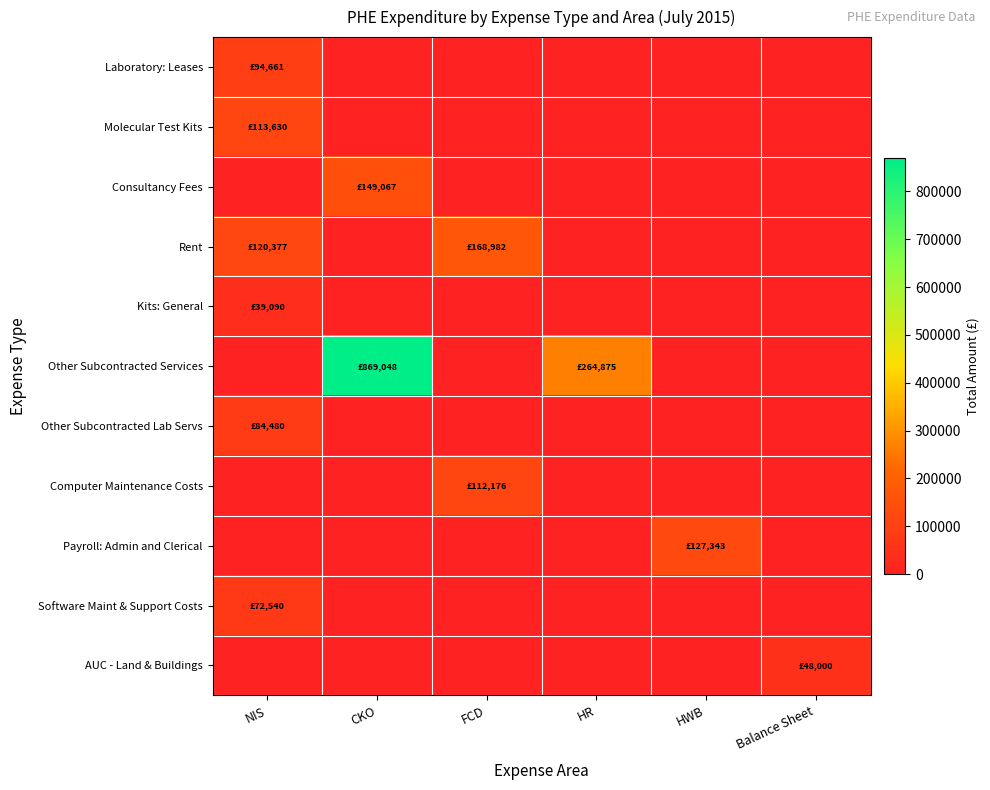

Reading right to left, list all the values displayed in this chart.

Laboratory: Leases: Balance Sheet=0.0	HWB=0.0	HR=0.0	FCD=0.0	CKO=0.0	NIS=94661.1
Molecular Test Kits: Balance Sheet=0.0	HWB=0.0	HR=0.0	FCD=0.0	CKO=0.0	NIS=113629.8
Consultancy Fees: Balance Sheet=0.0	HWB=0.0	HR=0.0	FCD=0.0	CKO=149066.9	NIS=0.0
Rent: Balance Sheet=0.0	HWB=0.0	HR=0.0	FCD=168982.3	CKO=0.0	NIS=120376.7
Kits: General: Balance Sheet=0.0	HWB=0.0	HR=0.0	FCD=0.0	CKO=0.0	NIS=39090.0
Other Subcontracted Services: Balance Sheet=0.0	HWB=0.0	HR=264874.7	FCD=0.0	CKO=869047.6	NIS=0.0
Other Subcontracted Lab Servs: Balance Sheet=0.0	HWB=0.0	HR=0.0	FCD=0.0	CKO=0.0	NIS=84480.0
Computer Maintenance Costs: Balance Sheet=0.0	HWB=0.0	HR=0.0	FCD=112176.0	CKO=0.0	NIS=0.0
Payroll: Admin and Clerical: Balance Sheet=0.0	HWB=127342.8	HR=0.0	FCD=0.0	CKO=0.0	NIS=0.0
Software Maint & Support Costs: Balance Sheet=0.0	HWB=0.0	HR=0.0	FCD=0.0	CKO=0.0	NIS=72540.0
AUC - Land & Buildings: Balance Sheet=48000.0	HWB=0.0	HR=0.0	FCD=0.0	CKO=0.0	NIS=0.0